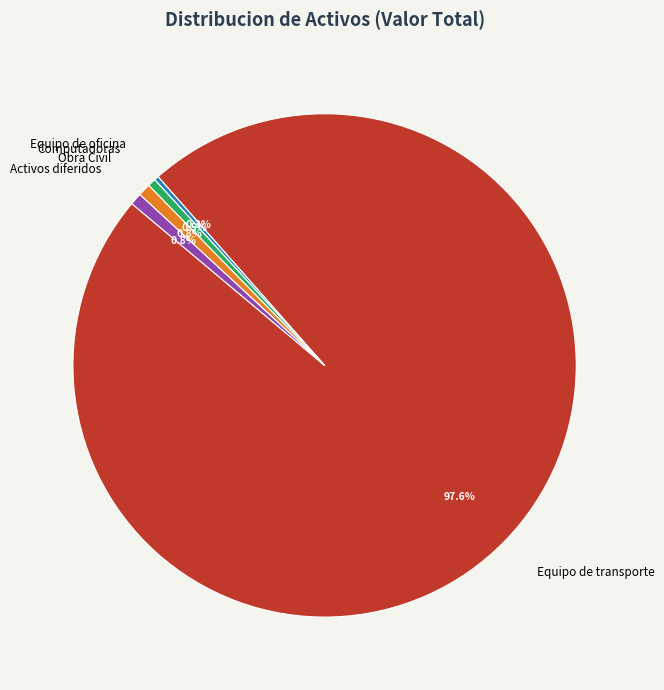

To the nearest percent, what is the combined percentage of Activos diferidos and Equipo de transporte?

98%